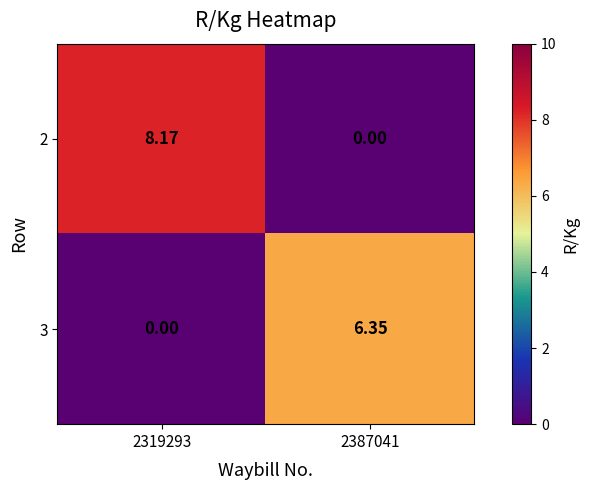

Which series changed the most between 2319293 and 2387041?

2